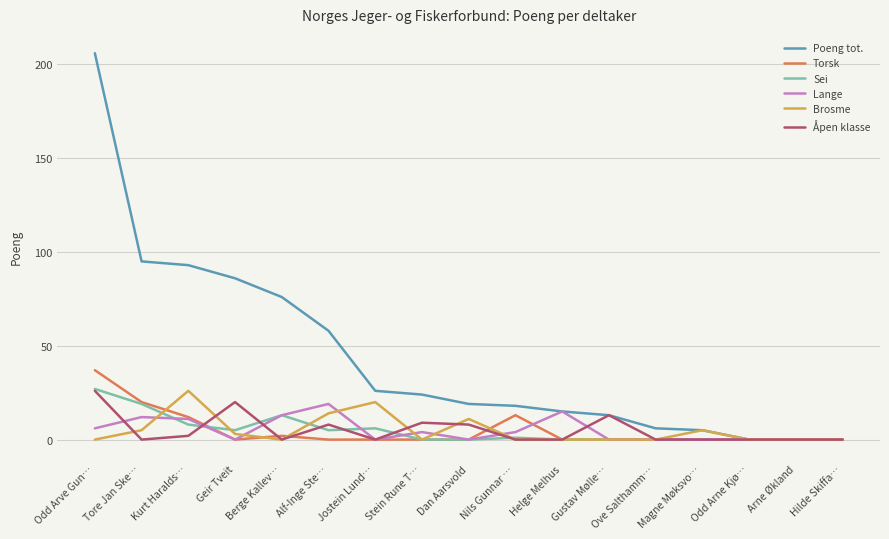

True or false: Brosme has a value of 0 at Stein Rune T….

True